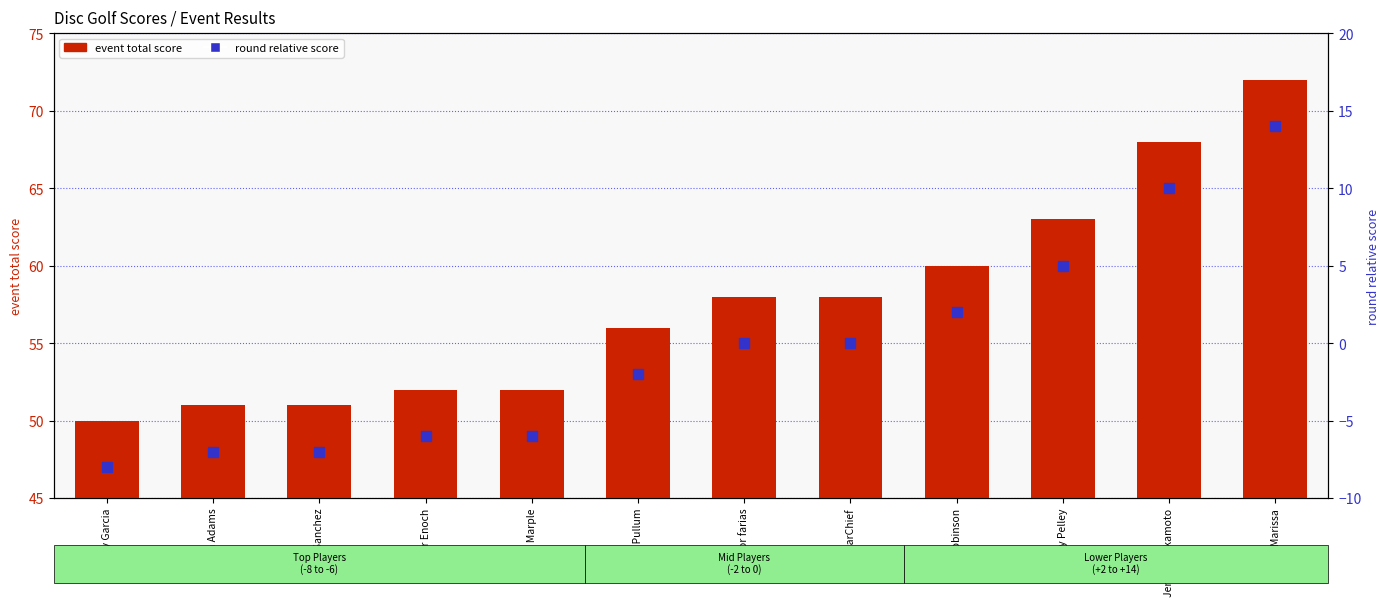

Count the number of categories in the chart.

12